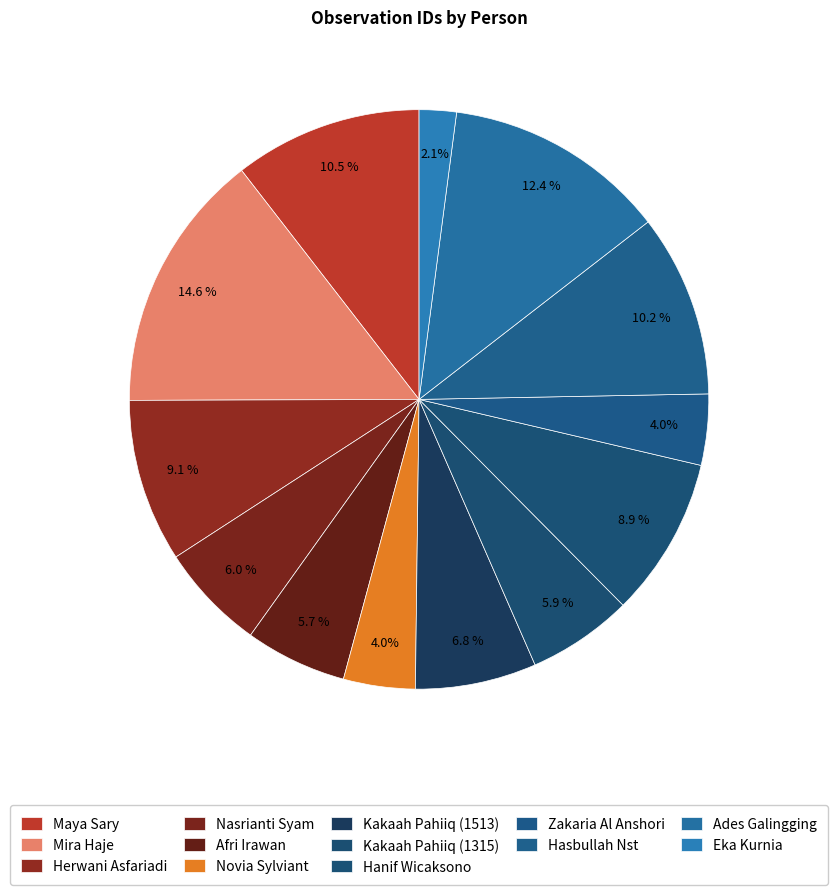

Does any single category account for the majority?

No